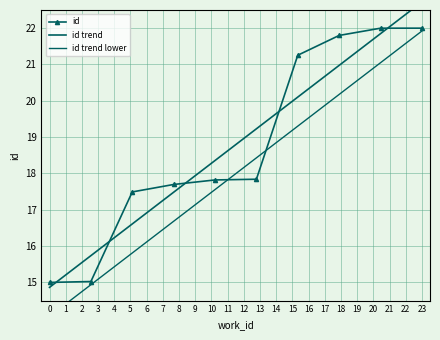

What is the average value of the id series?

18.8